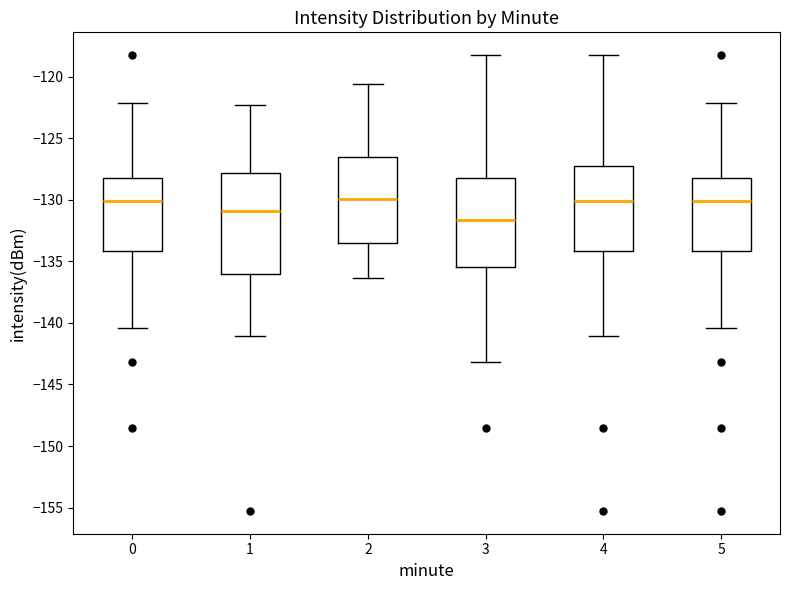

Reading left to right, read every box against the y-axis: the position of its median line, the range the box covers, and the ends of its whiskers. The values are not printed on the chart, so give them approximately, as read against the axis.

0: median -130.0, box -134.0 to -128.0, whiskers -140.5 to -122.0
1: median -131.0, box -136.0 to -128.0, whiskers -141.0 to -122.5
2: median -130.0, box -133.5 to -126.5, whiskers -136.5 to -120.5
3: median -131.5, box -135.5 to -128.0, whiskers -143.0 to -118.5
4: median -130.0, box -134.0 to -127.5, whiskers -141.0 to -118.5
5: median -130.0, box -134.0 to -128.0, whiskers -140.5 to -122.0